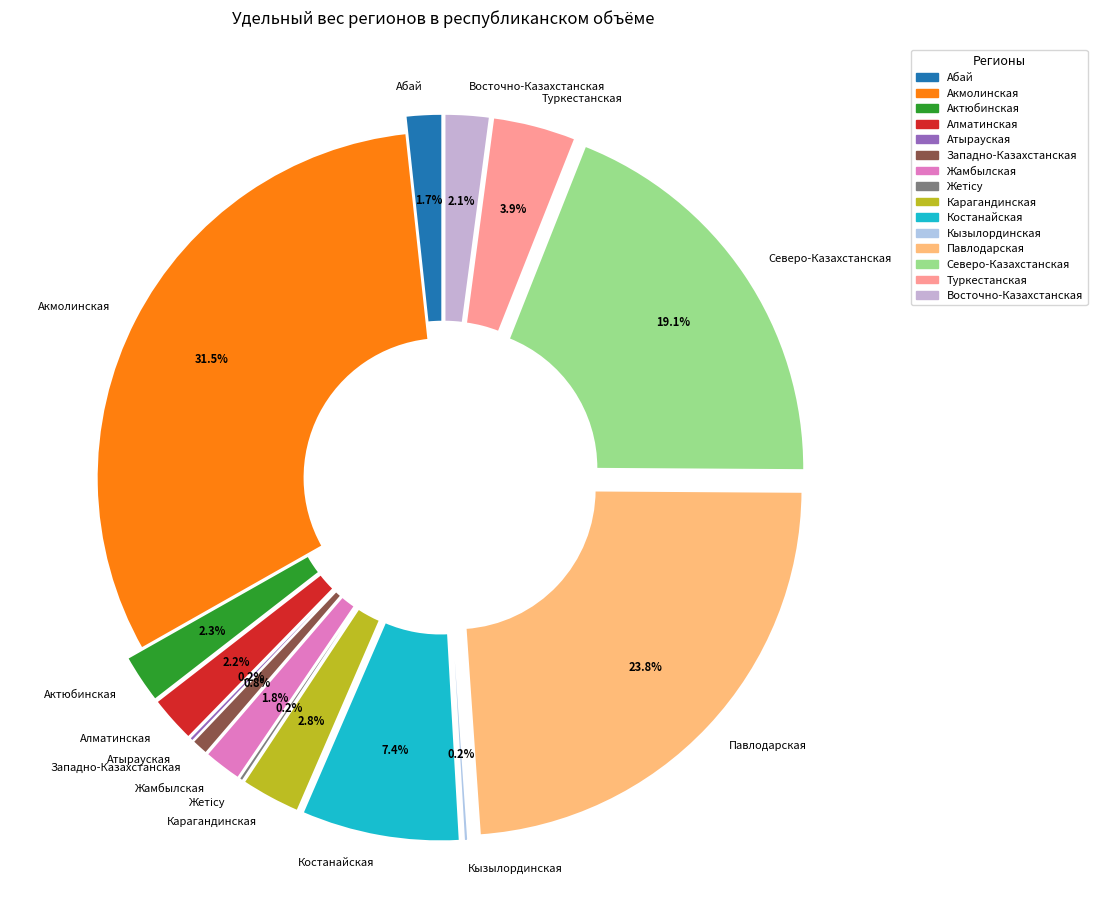

Which category has the biggest portion of the pie?

Акмолинская